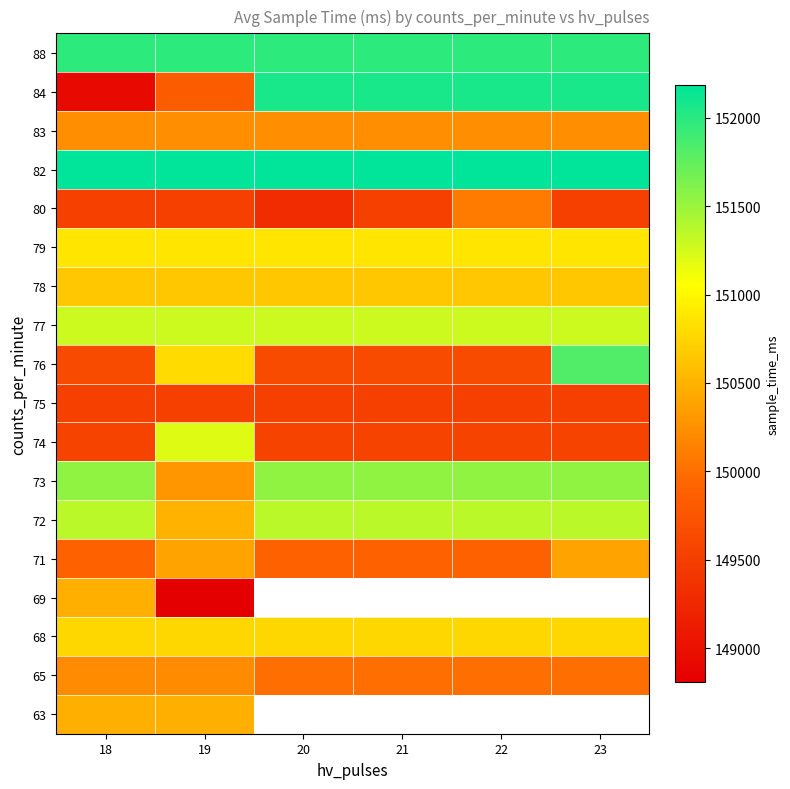

The value of 78 at 23 is 43094.3. True or false?

False